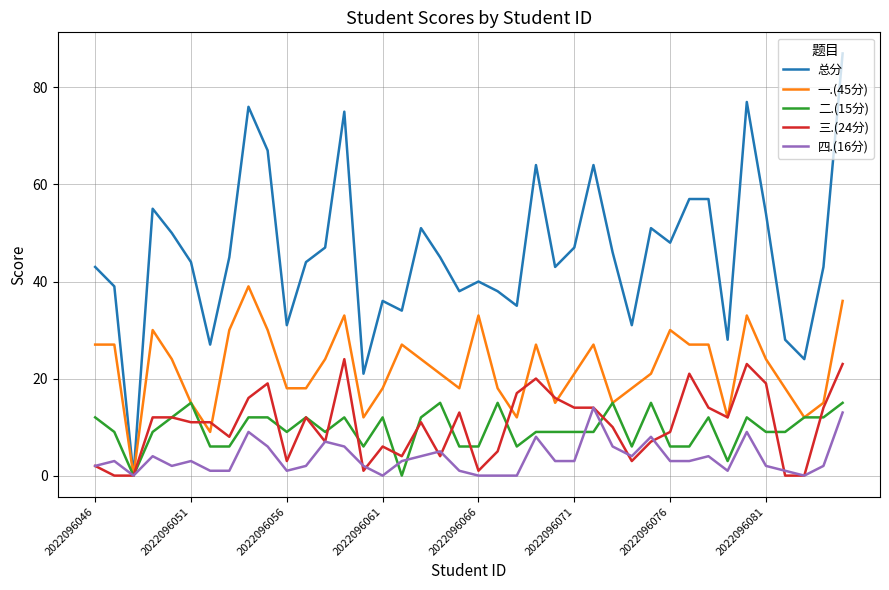

Which series has the largest total across all categories?

总分